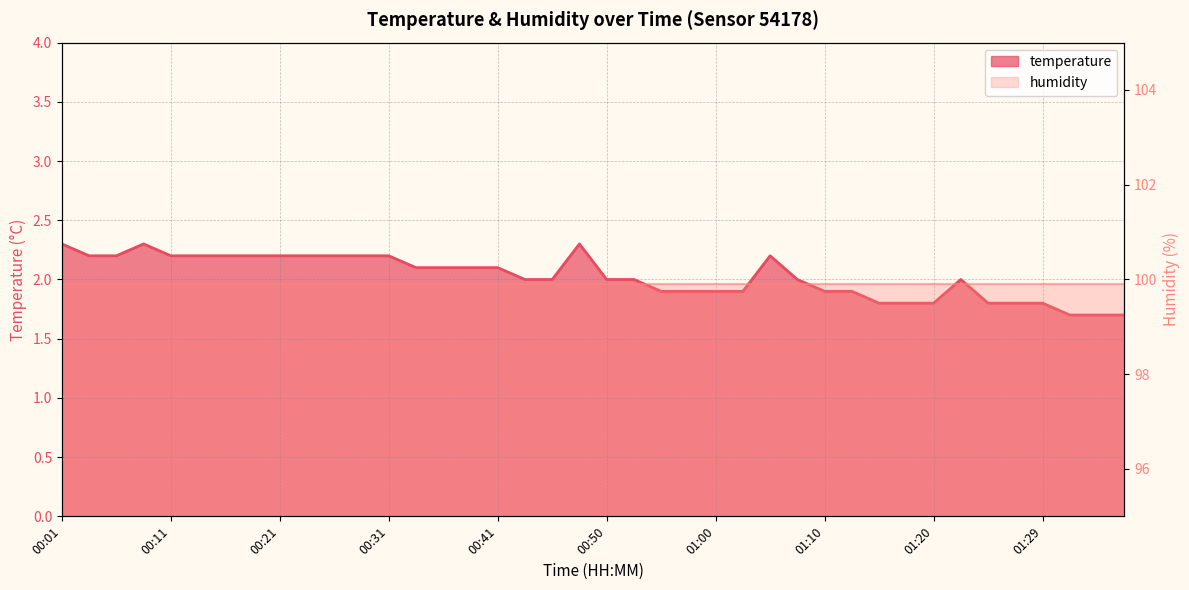

What is the maximum value shown in the chart?

2.3